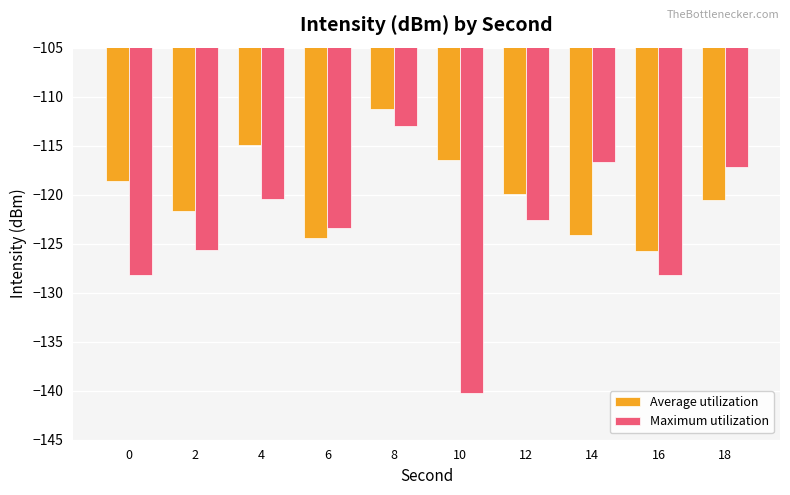

Is it true that Average utilization equals -185.3 at 16?

False